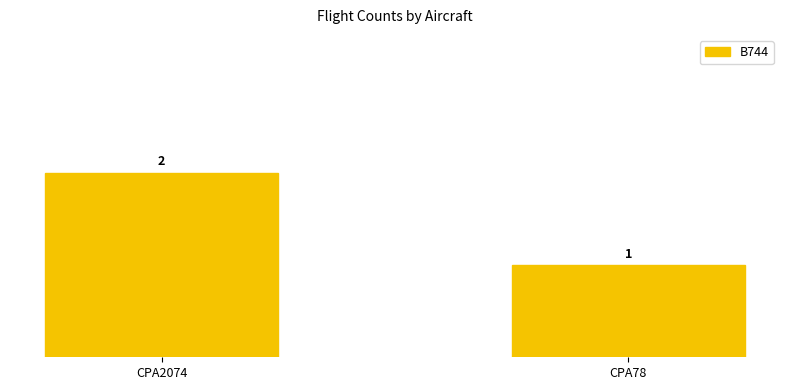

What is the sum of all values?

3